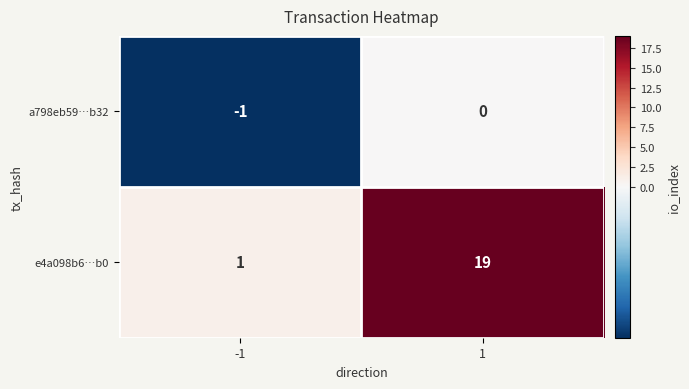

What is the difference between the highest and lowest values at -1?

2